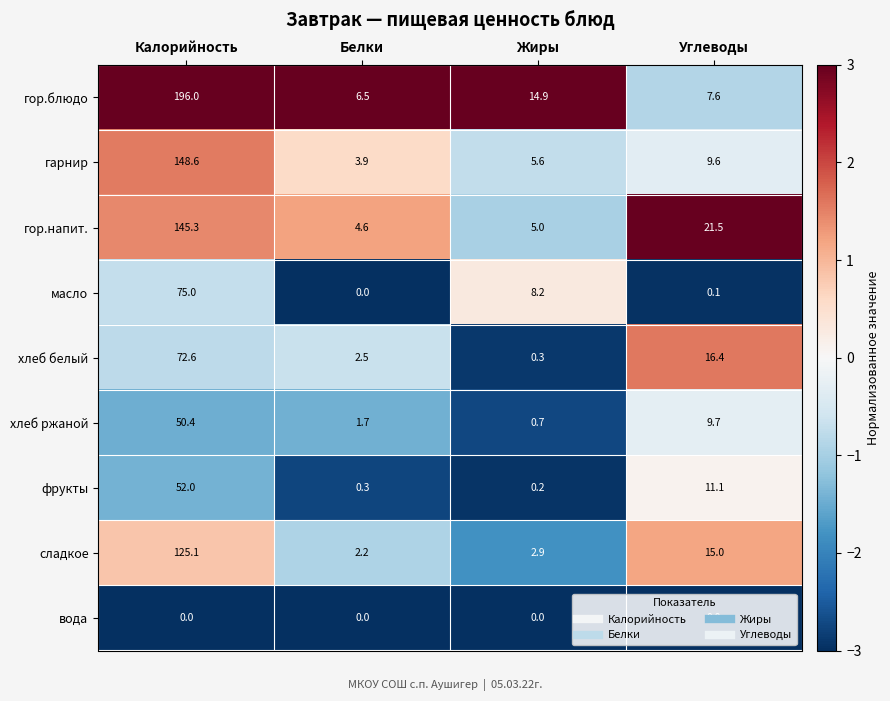

Is it true that хлеб ржаной equals 1.2 at Жиры?

False